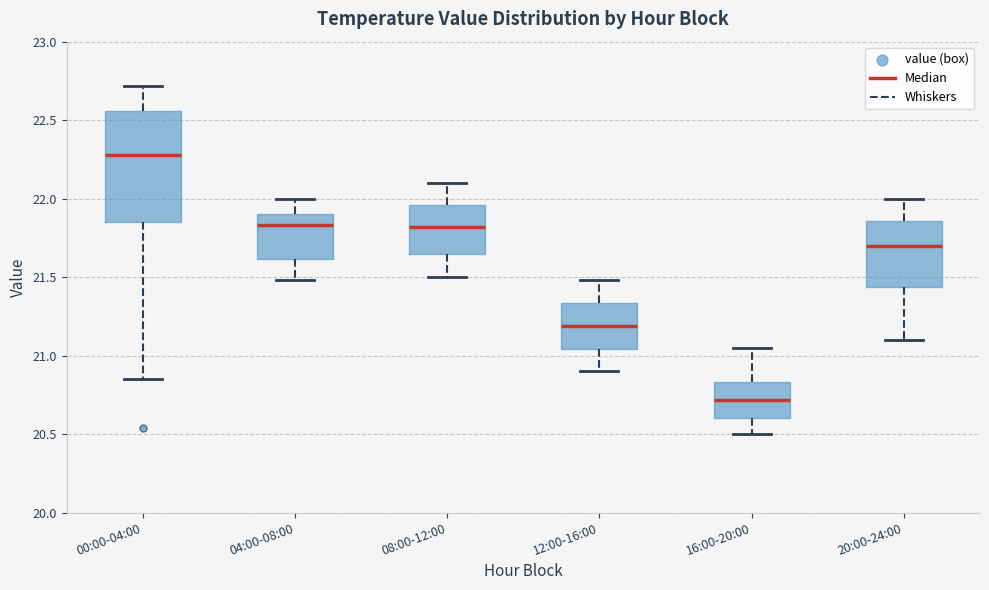

Reading left to right, read every box against the y-axis: the position of its median line, the range the box covers, and the ends of its whiskers. The values are not printed on the chart, so give them approximately, as read against the axis.

00:00-04:00: median 22.30, box 21.85 to 22.55, whiskers 20.85 to 22.70
04:00-08:00: median 21.85, box 21.60 to 21.90, whiskers 21.50 to 22.00
08:00-12:00: median 21.80, box 21.65 to 21.95, whiskers 21.50 to 22.10
12:00-16:00: median 21.20, box 21.05 to 21.35, whiskers 20.90 to 21.50
16:00-20:00: median 20.70, box 20.60 to 20.85, whiskers 20.50 to 21.05
20:00-24:00: median 21.70, box 21.45 to 21.85, whiskers 21.10 to 22.00